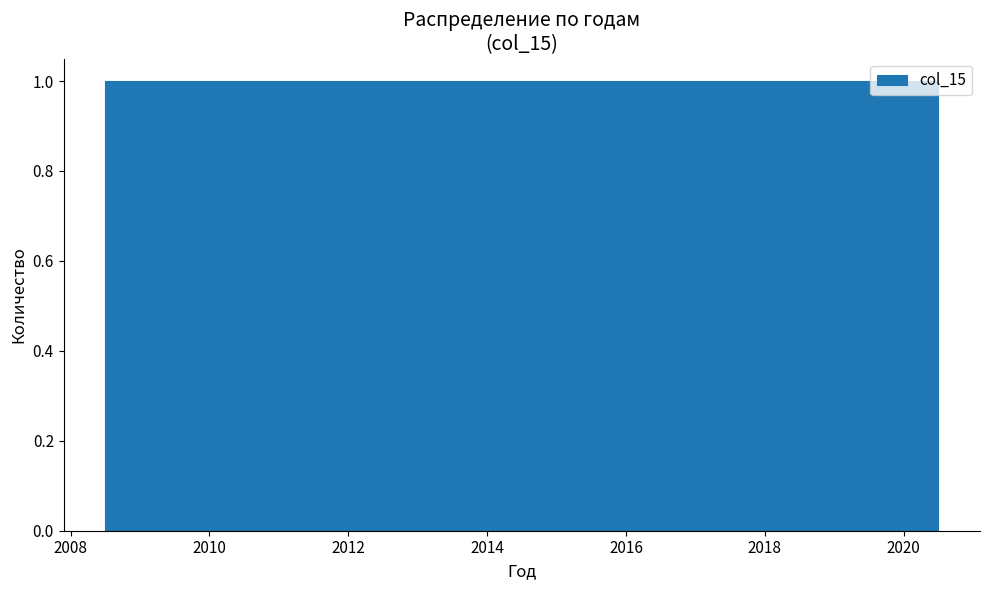

How tall is the bar that spans 2010.5 to 2011.5 on the x-axis? Neither the bar edges nor the heights are printed on the chart, so give them approximately, as read against the axes.

1